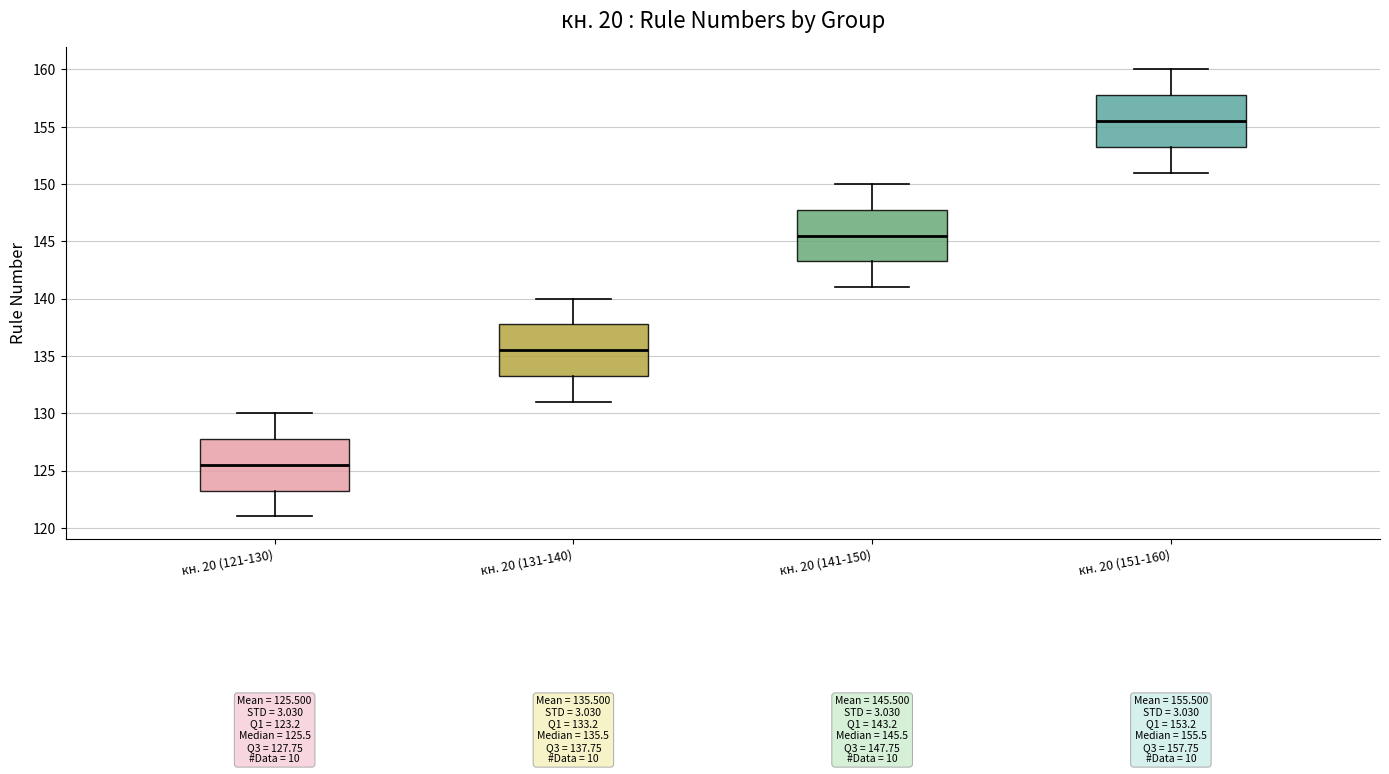

Which box has the lowest median line?

кн. 20 (121-130)